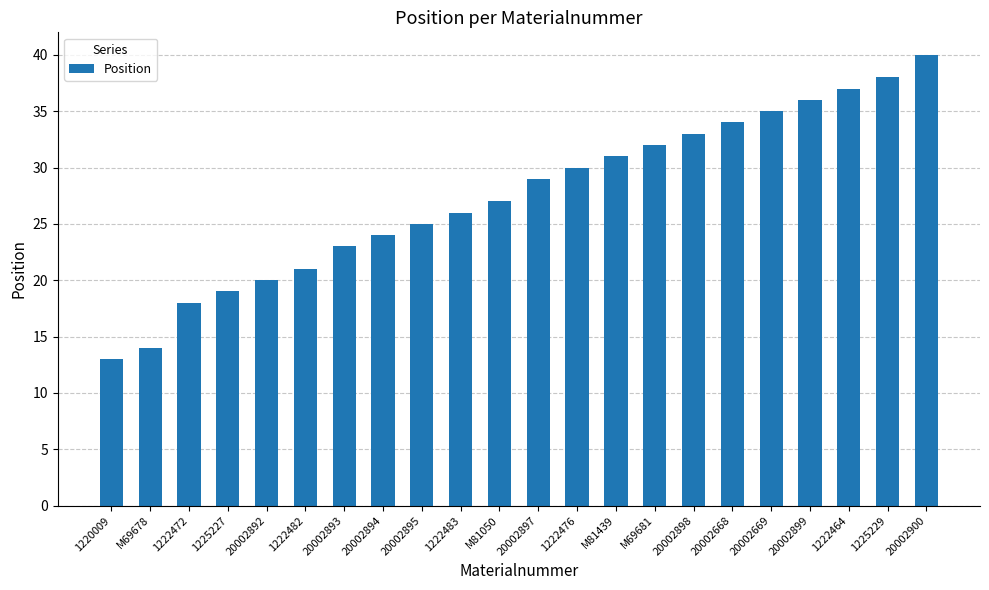

Between 20002894 and 1222476, which is larger?

1222476